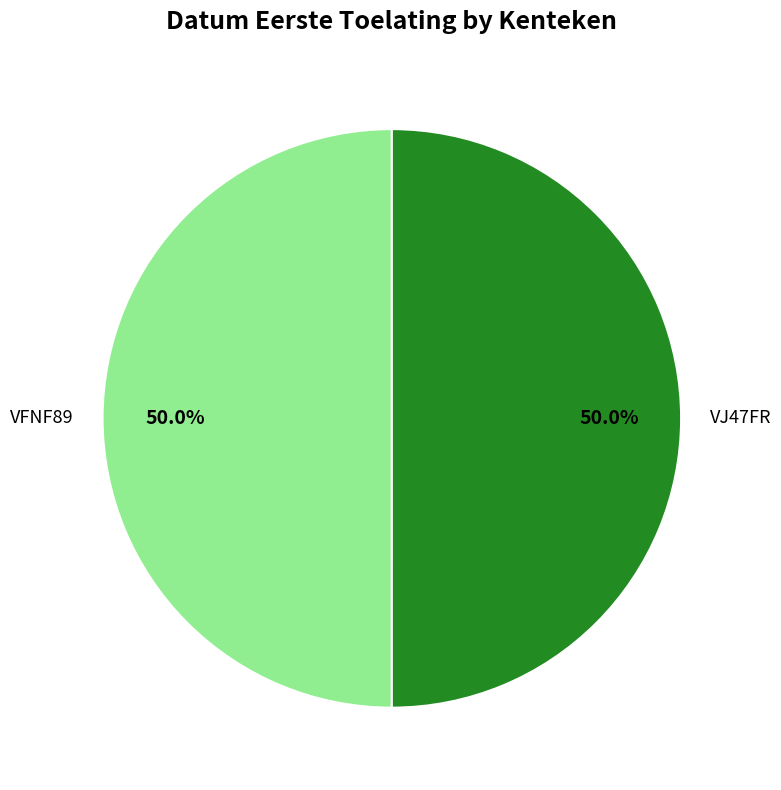

What is the ratio of the value at VJ47FR to the value at VFNF89?

1.0